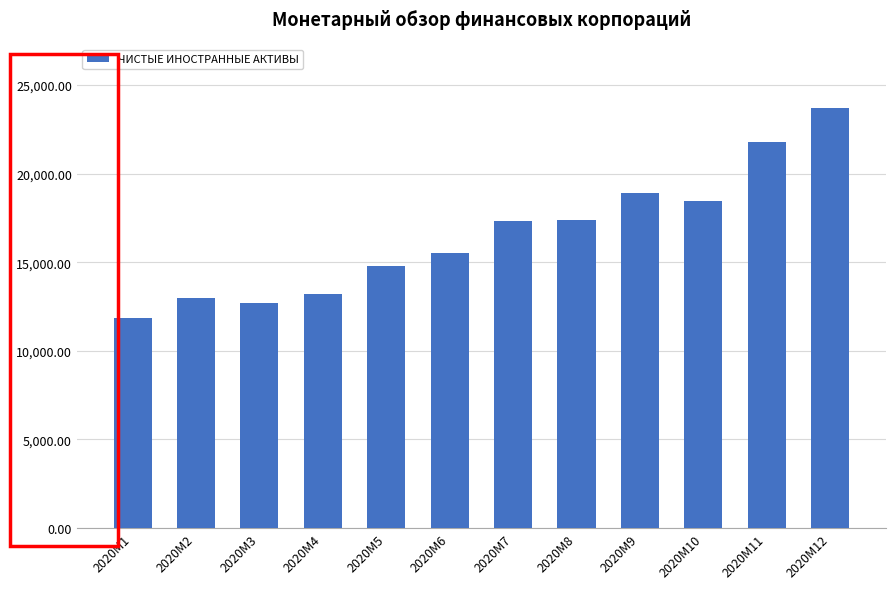

At which category does the chart reach its minimum across all series?

2020M1